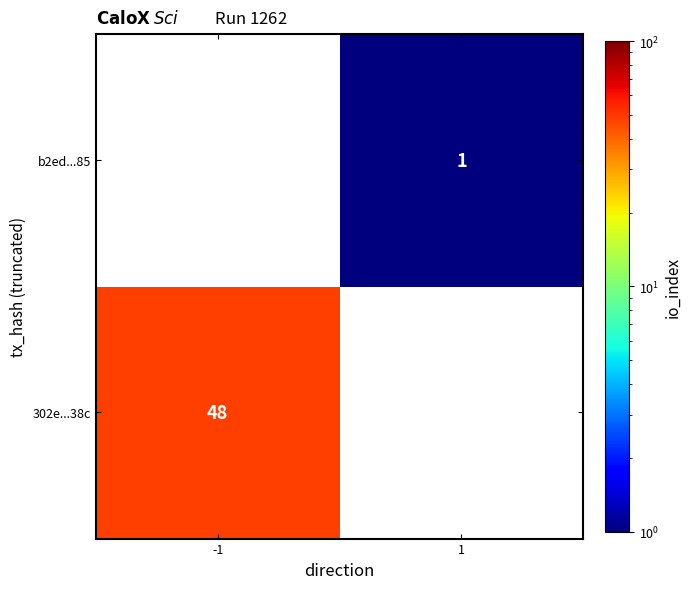

The value of 302e...38c at -1 is 48. True or false?

True